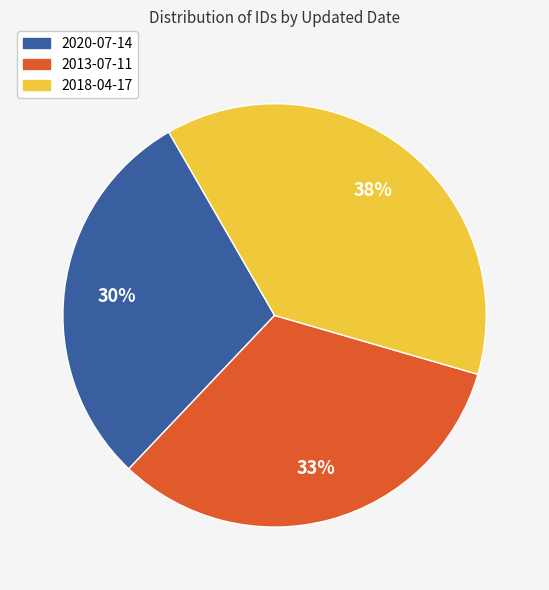

Between 2020-07-14 and 2013-07-11, which is larger?

2013-07-11